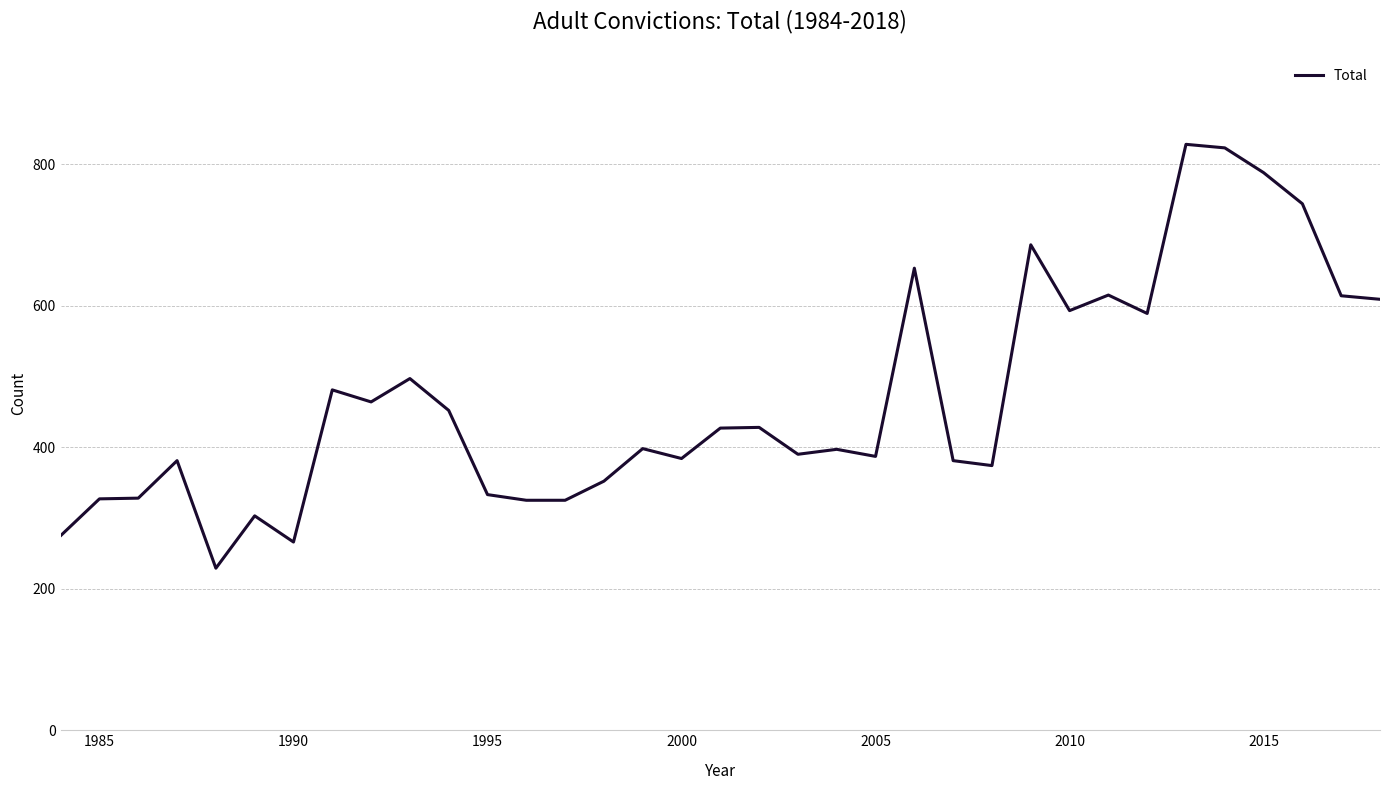

What is the difference between the maximum and minimum values?

599